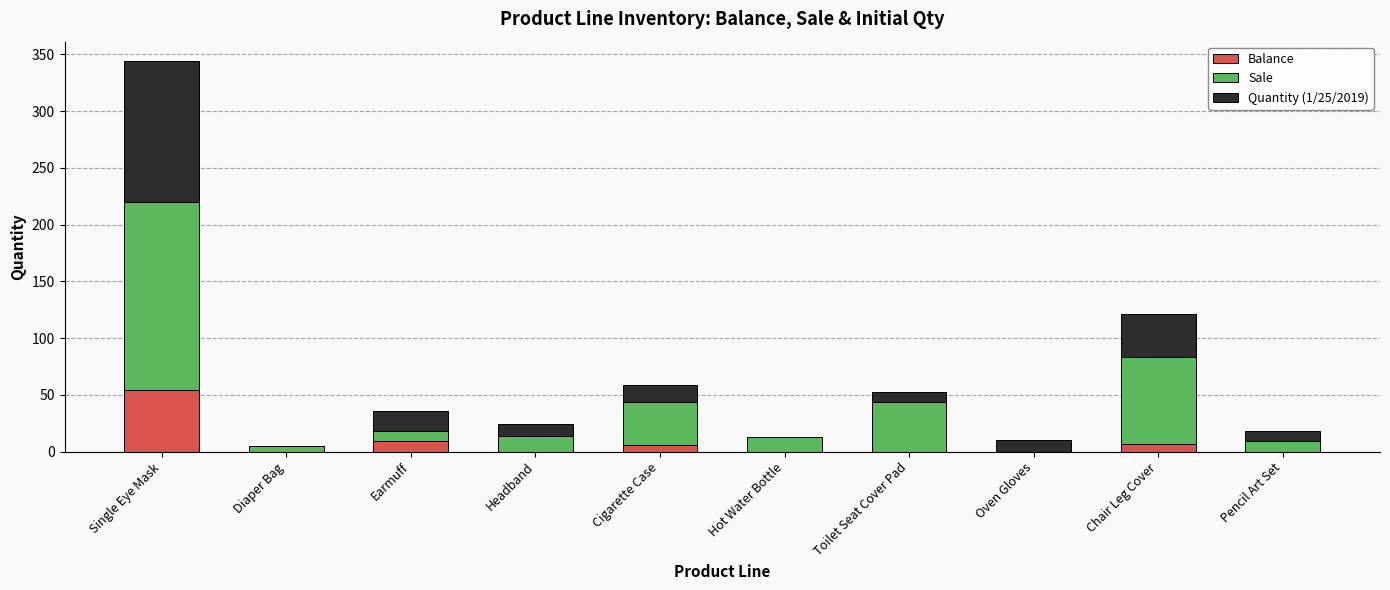

Is it true that Balance equals -18 at Hot Water Bottle?

False